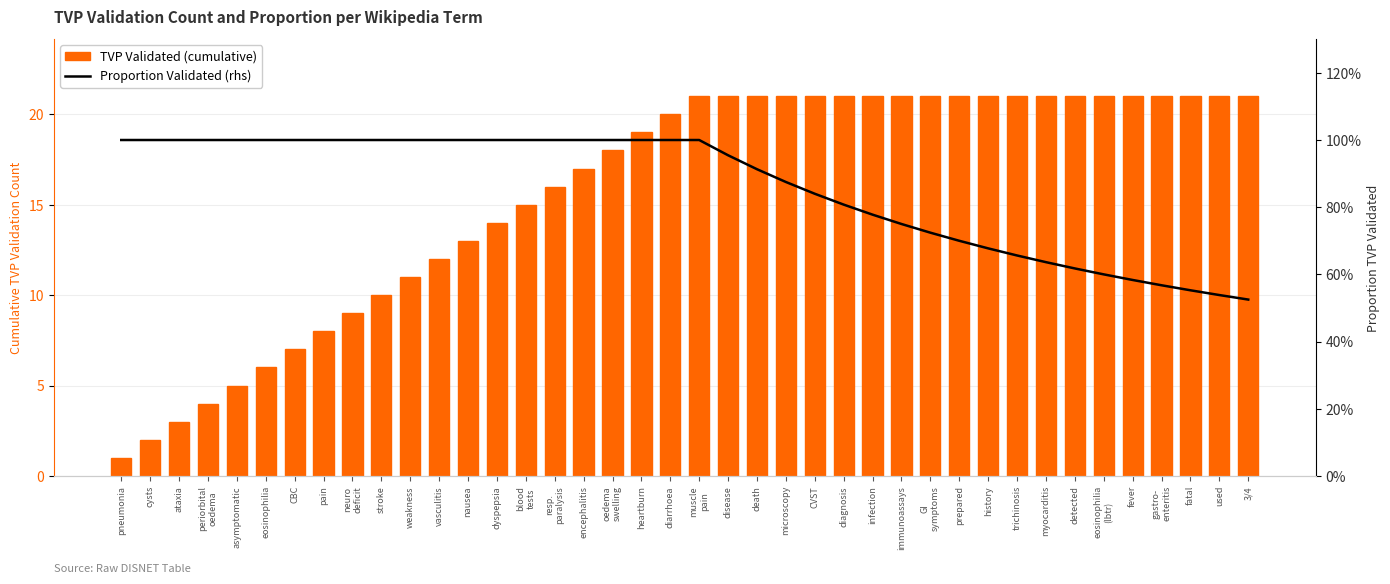

Reading left to right, list all the values displayed in this chart.

TVP Validated (cumulative): 1.0	2.0	3.0	4.0	5.0	6.0	7.0	8.0	9.0	10.0	11.0	12.0	13.0	14.0	15.0	16.0	17.0	18.0	19.0	20.0	21.0	21.0	21.0	21.0	21.0	21.0	21.0	21.0	21.0	21.0	21.0	21.0	21.0	21.0	21.0	21.0	21.0	21.0	21.0	21.0
Proportion Validated (rhs): 1.0	1.0	1.0	1.0	1.0	1.0	1.0	1.0	1.0	1.0	1.0	1.0	1.0	1.0	1.0	1.0	1.0	1.0	1.0	1.0	1.0	1.0	0.9	0.9	0.8	0.8	0.8	0.8	0.7	0.7	0.7	0.7	0.6	0.6	0.6	0.6	0.6	0.6	0.5	0.5